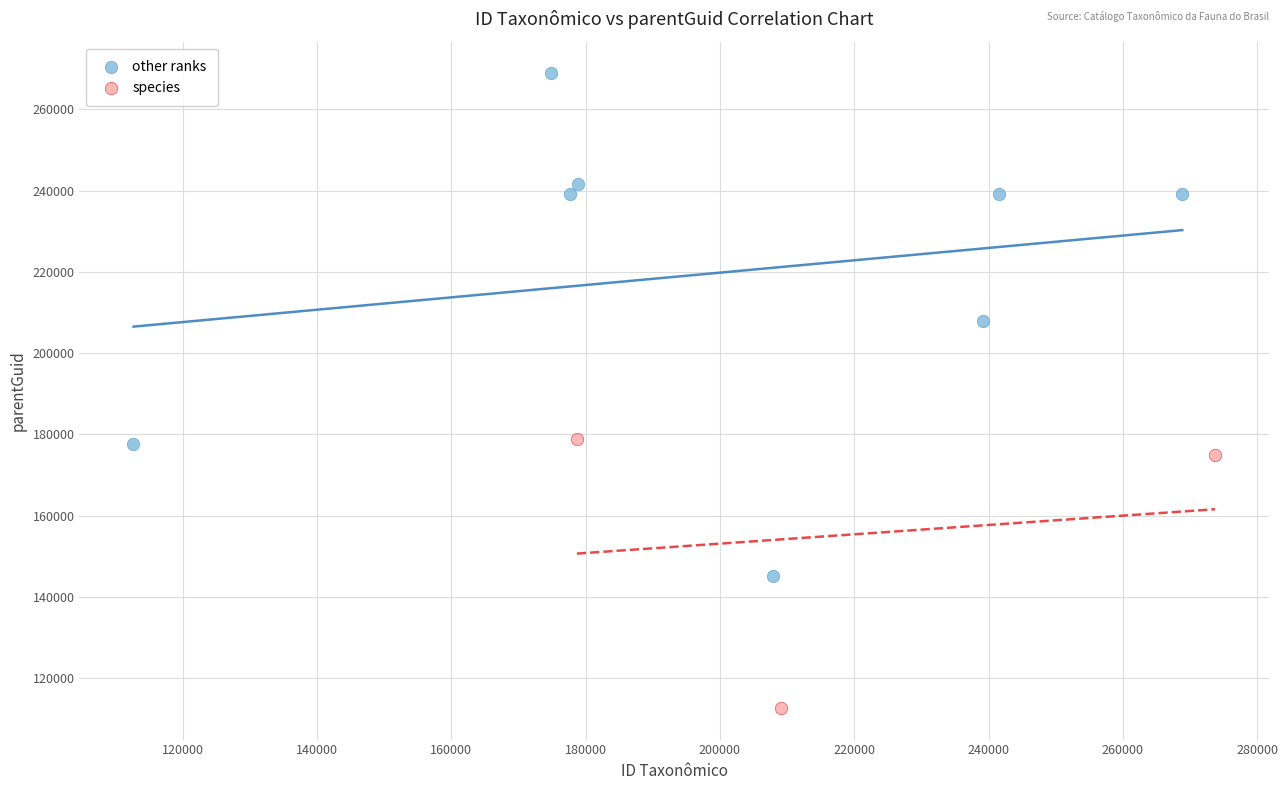

Which series contains the highest Y value?

other ranks